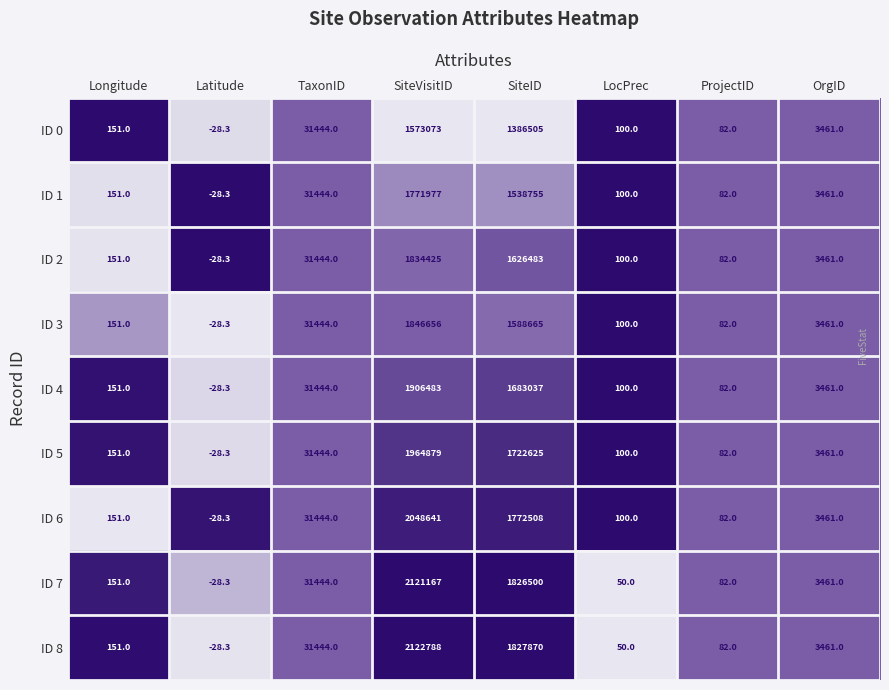

Is it true that ID 2 equals 100.0 at LocPrec?

True